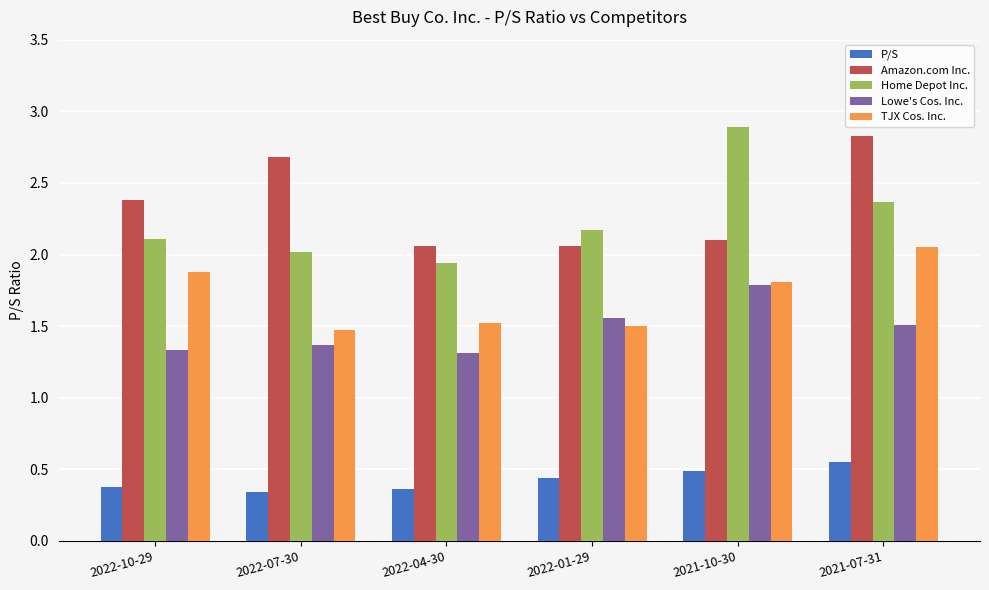

What is the maximum value for Lowe's Cos. Inc.?

1.8